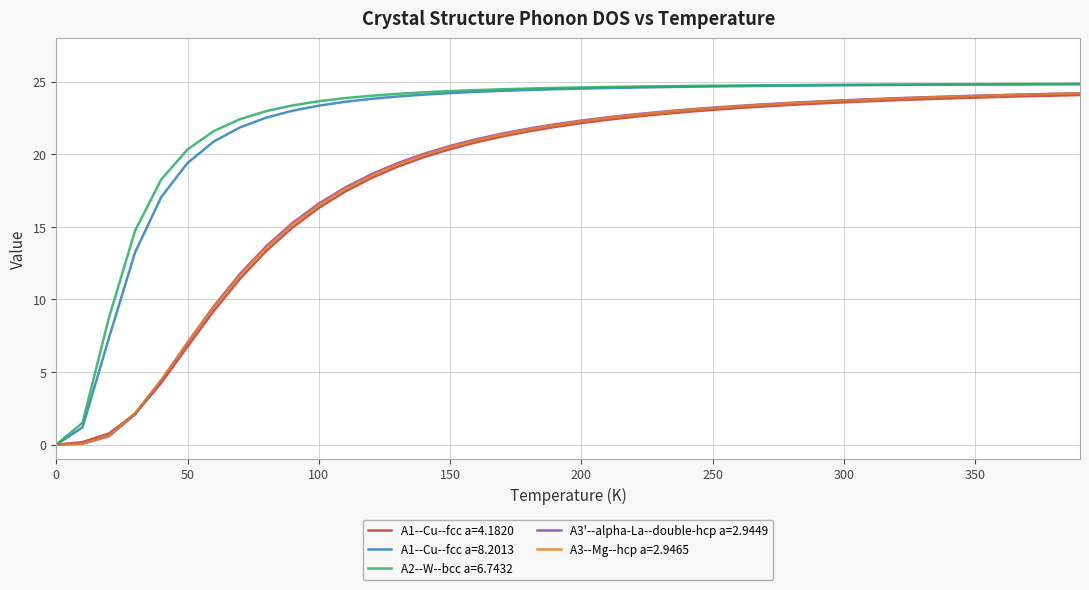

What is the highest value of the A3--Mg--hcp a=2.9465 series?

24.2